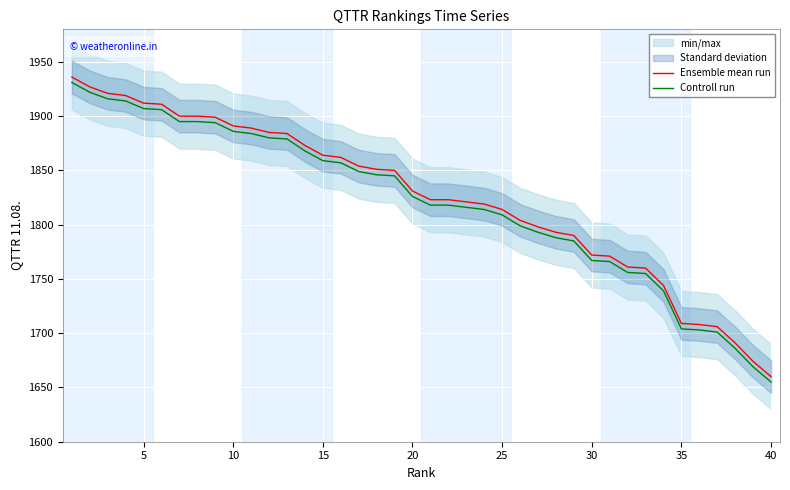

What is the approximate value of Ensemble mean run at 10, to the nearest 5?

1890